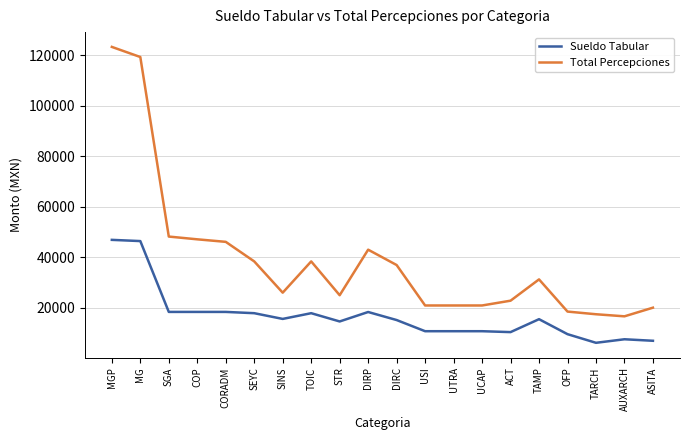

At which label is Total Percepciones closest to 70021?

SGA